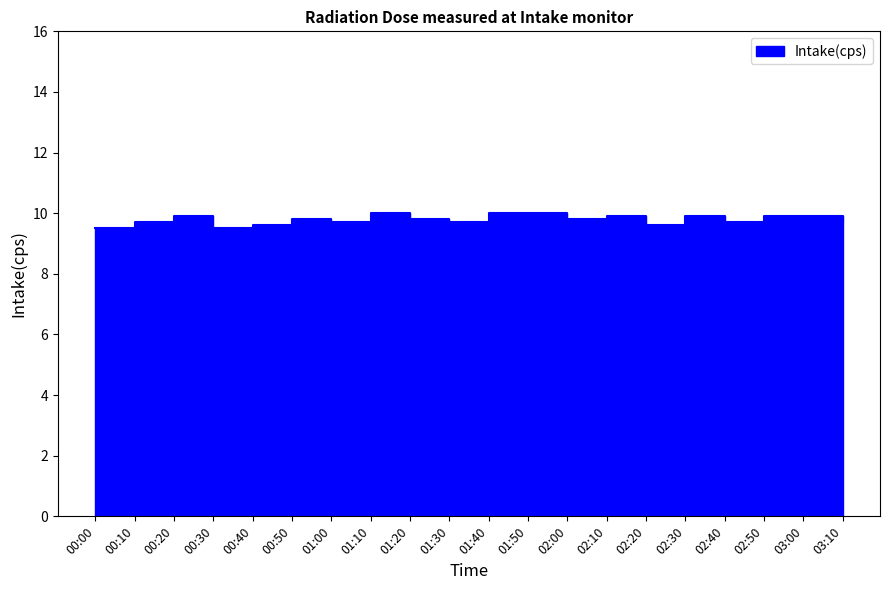

Is it true that the value at 01:50 is 17.7?

False